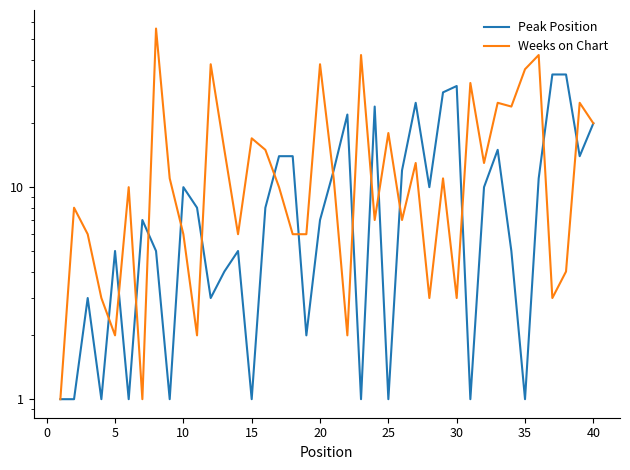

Reading left to right, what are all the values shown in this chart?

Peak Position: 1	1	3	1	5	1	7	5	1	10	8	3	4	5	1	8	14	14	2	7	12	22	1	24	1	12	25	10	28	30	1	10	15	5	1	11	34	34	14	20
Weeks on Chart: 1	8	6	3	2	10	1	56	11	6	2	38	15	6	17	15	10	6	6	38	11	2	42	7	18	7	13	3	11	3	31	13	25	24	36	42	3	4	25	20